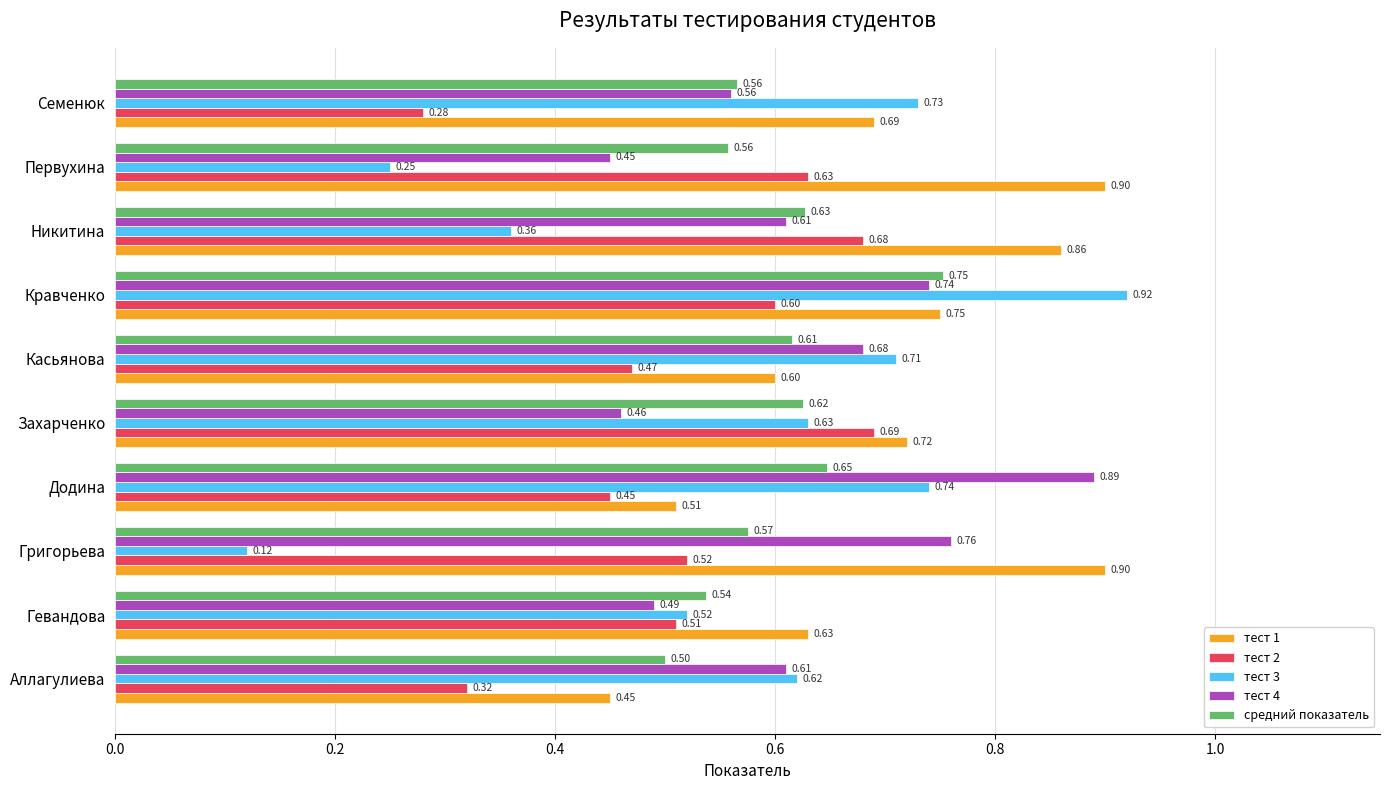

Which series changed the most between Аллагулиева and Первухина?

тест 1